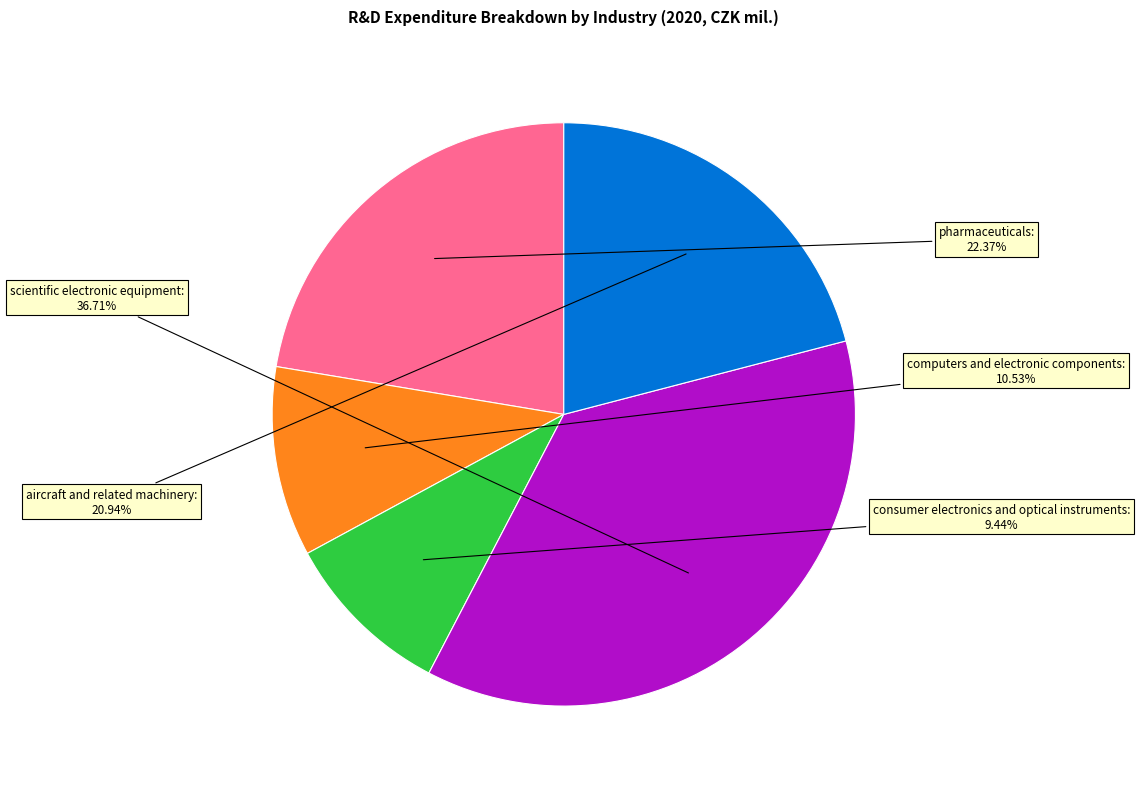

Is it true that consumer electronics and optical instruments is 9% of the pie?

True